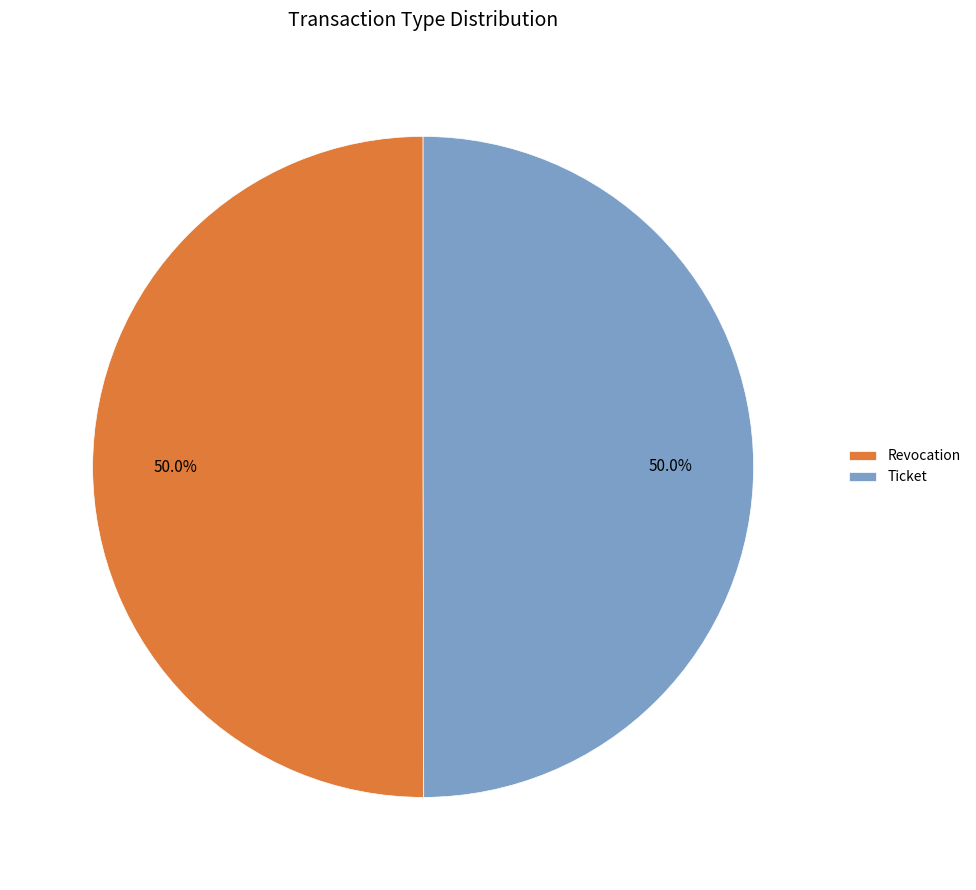

The Revocation slice represents 59% of the pie. True or false?

False